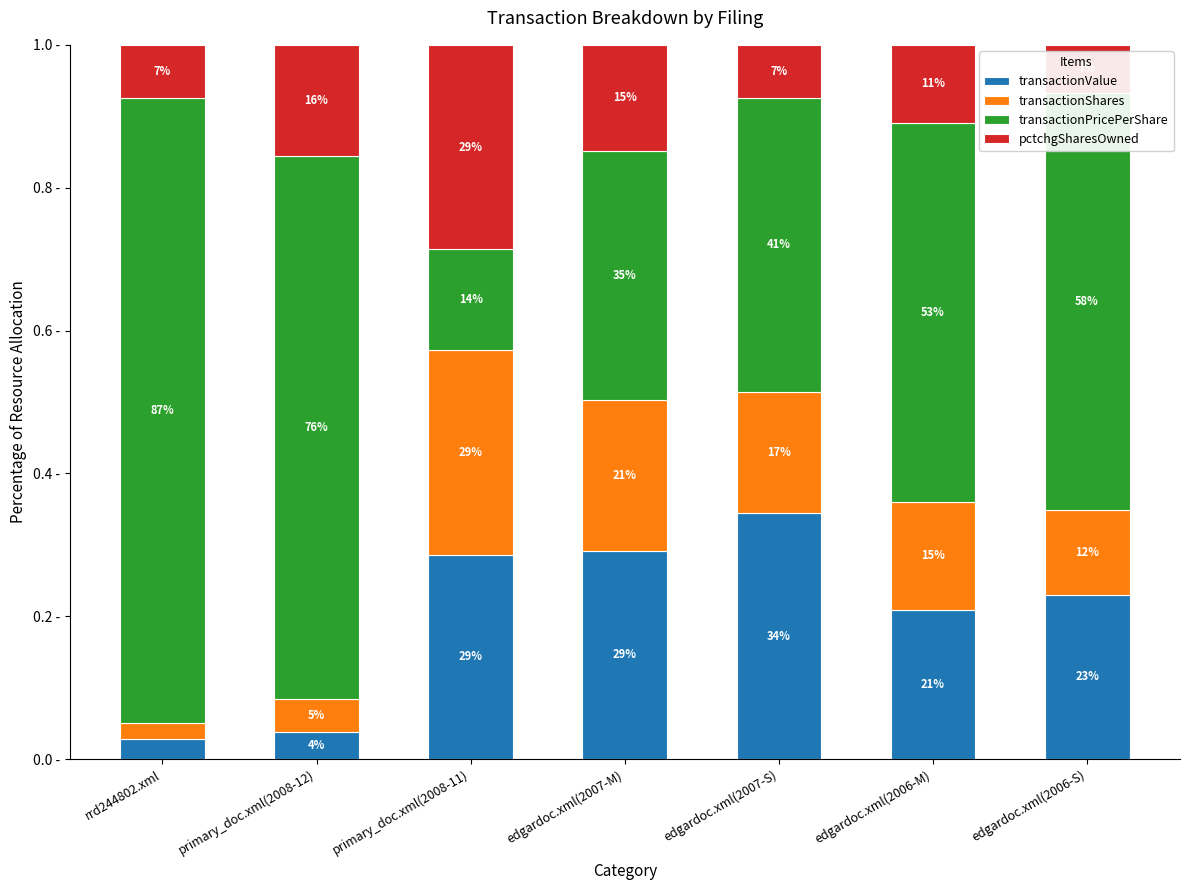

Are the bars grouped side by side (vs. stacked)?

No